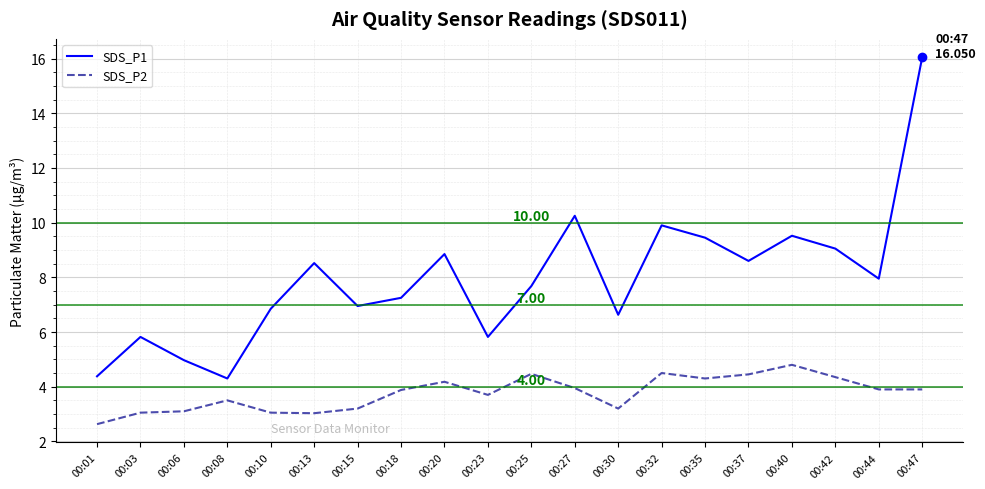

True or false: SDS_P2 and SDS_P1 cross at least once.

False